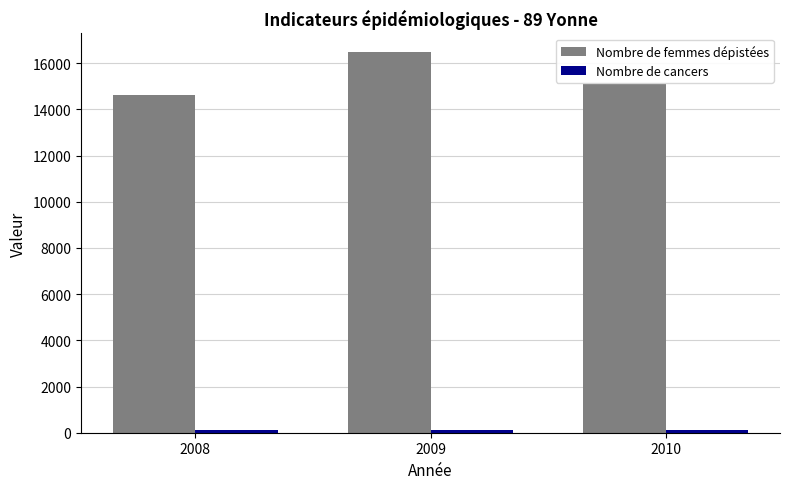

The Nombre de femmes dépistées series shows 24444 at 2009. True or false?

False